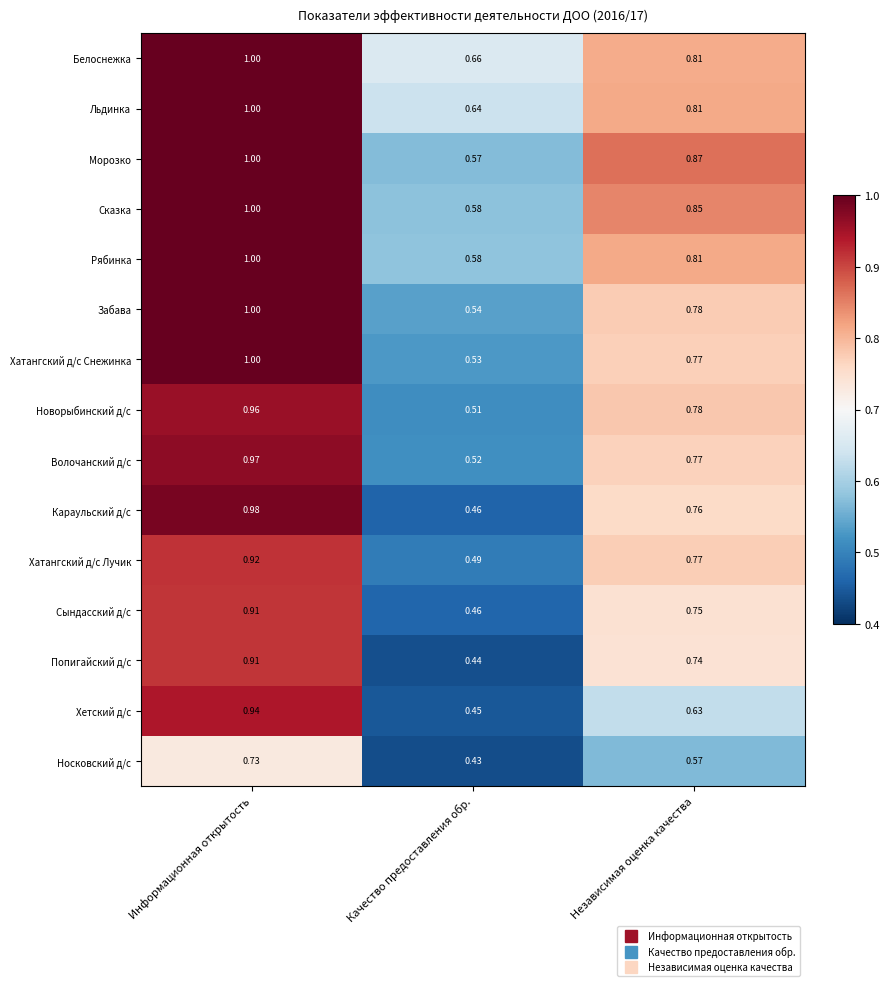

Which label corresponds to the largest value in the chart?

Информационная открытость